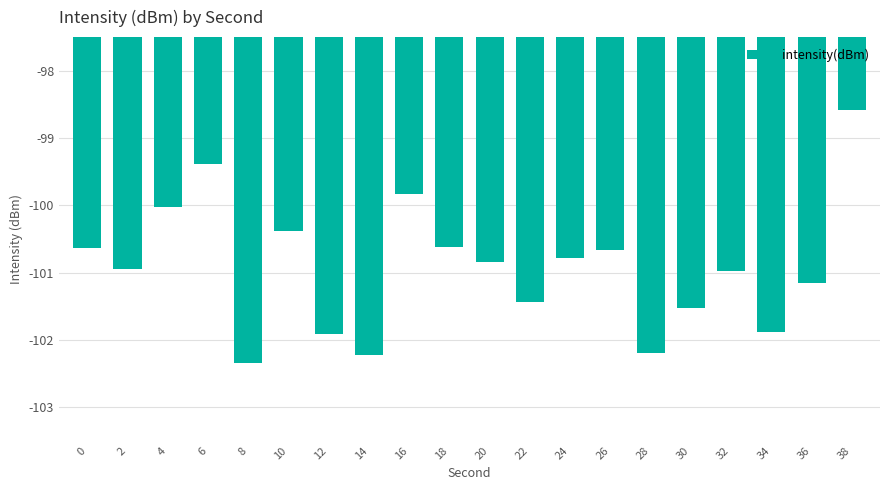

What is the minimum value shown in the chart?

-102.3